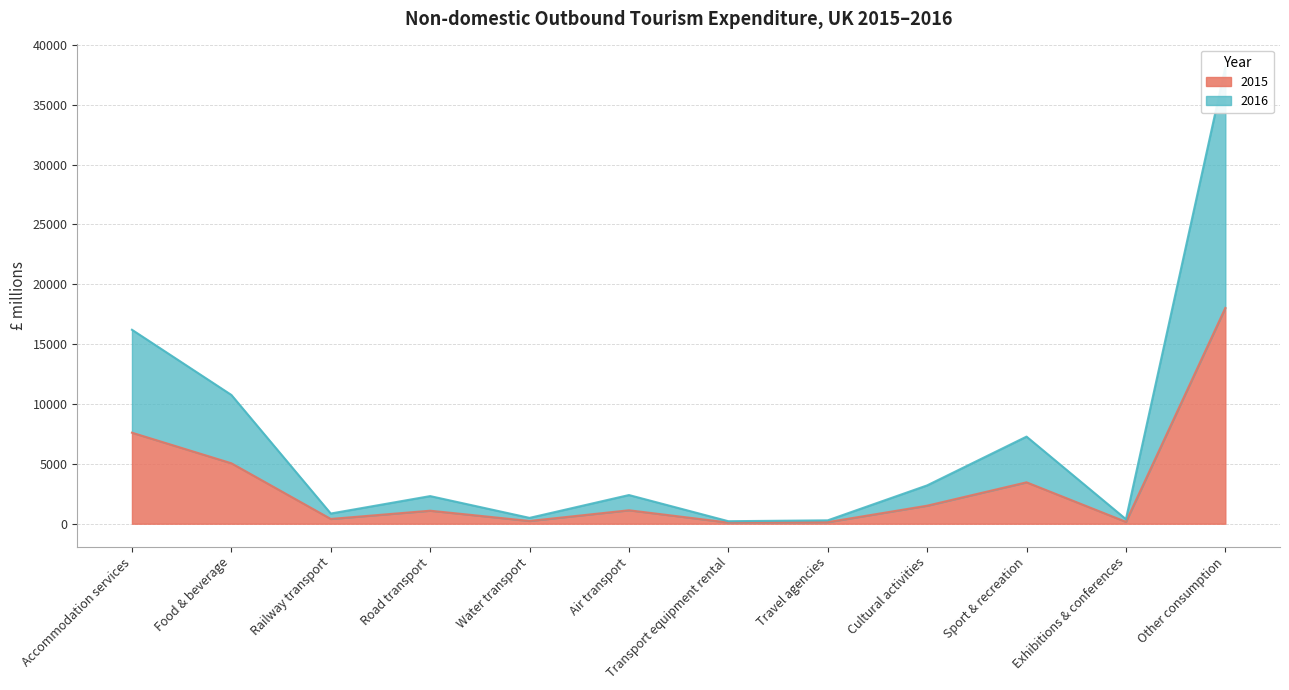

List the series in order of their peak value, lowest first.

2015, 2016